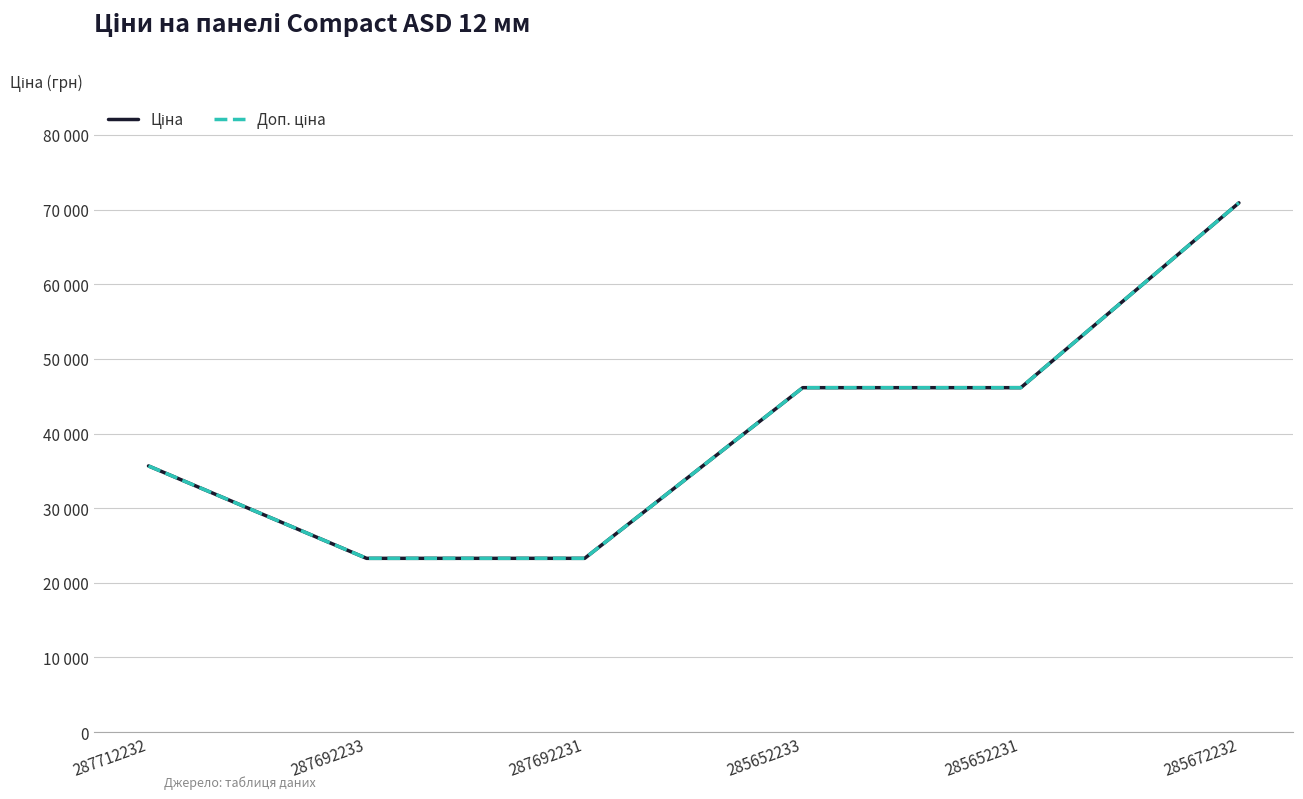

Does the chart have visible grid lines?

Yes